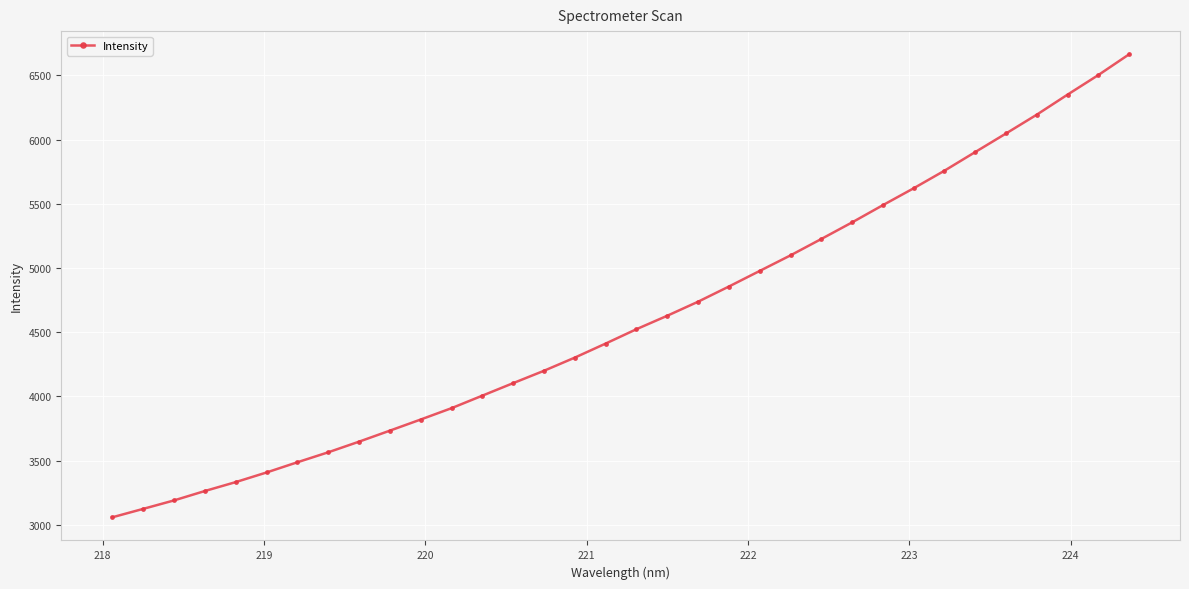

True or false: there are more than 0 points higher than both neighbors.

False